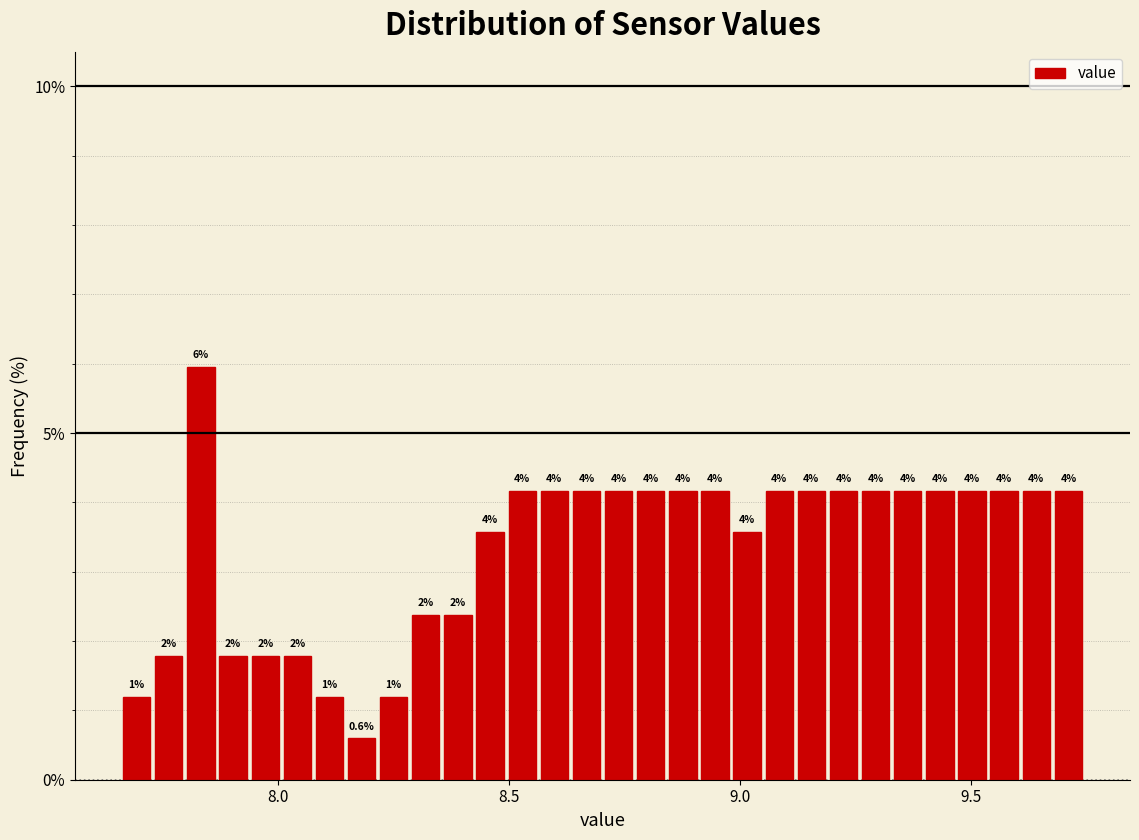

Read against the x-axis, roughly where is the centre of the tallest bar?

7.85